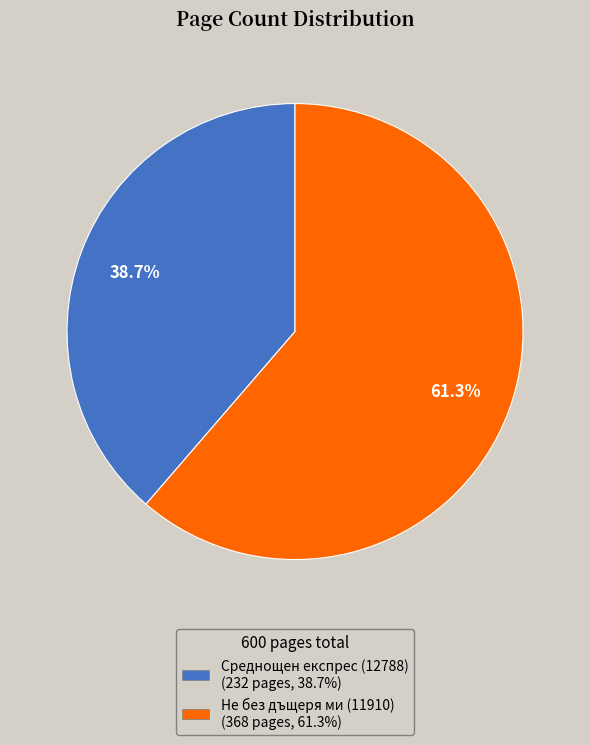

Which category has the biggest portion of the pie?

Не без дъщеря ми (11910)